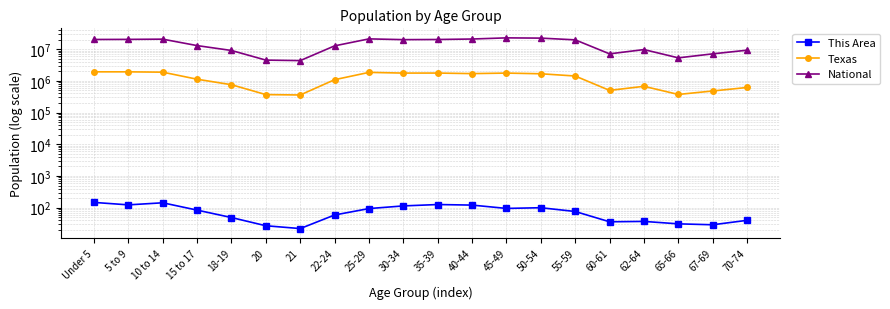

How many lines are shown in the chart?

3